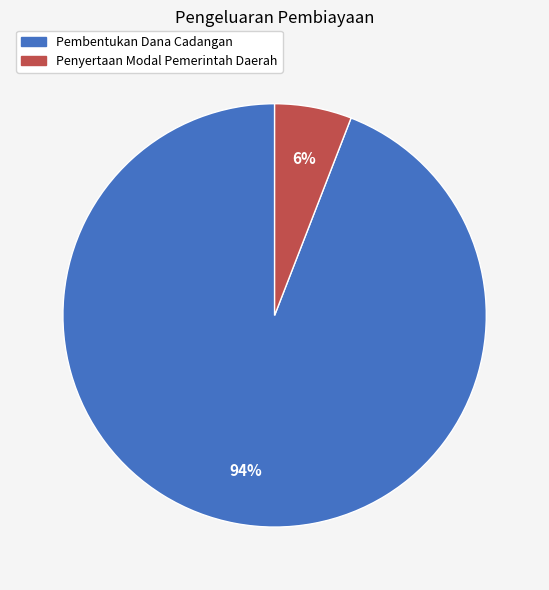

Which category has the smallest portion of the pie?

Penyertaan Modal Pemerintah Daerah